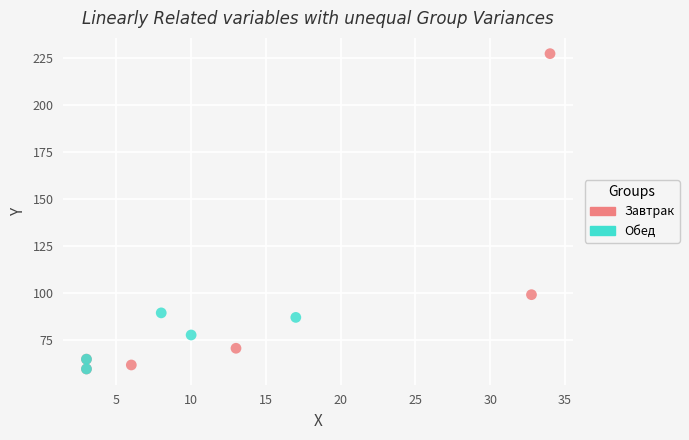

Which series reaches the maximum Y coordinate?

Завтрак